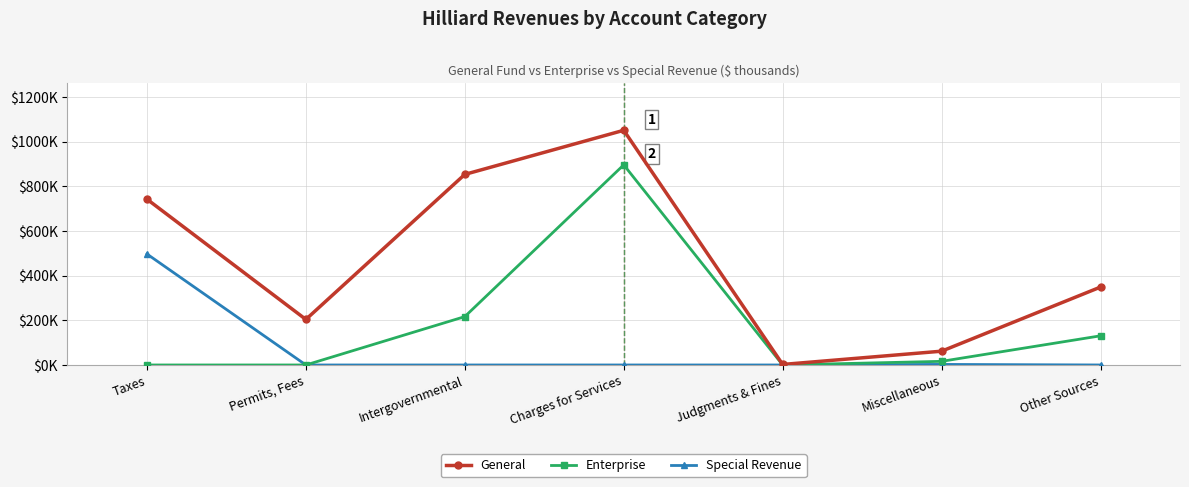

What is the difference between the second highest and second lowest values in the Special Revenue series?

2473